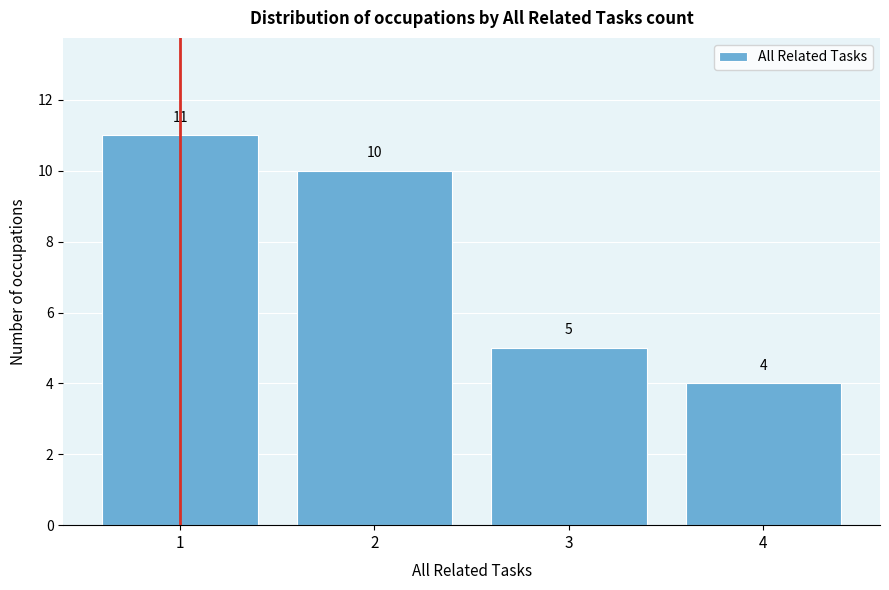

Reading left to right, transcribe all the data shown in this chart.

11	10	5	4